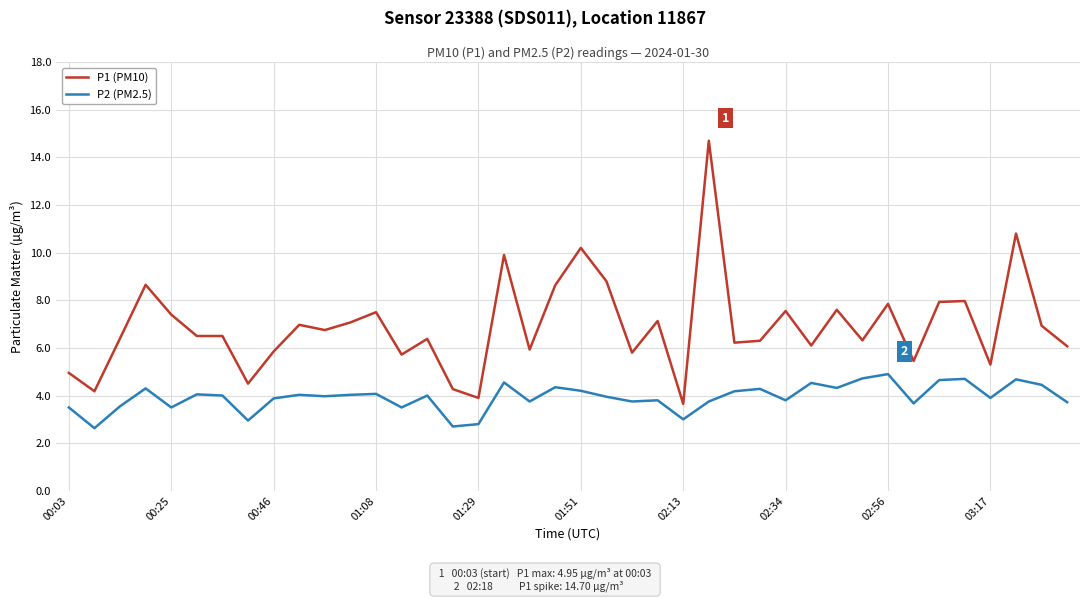

What is the greatest value displayed?

14.7